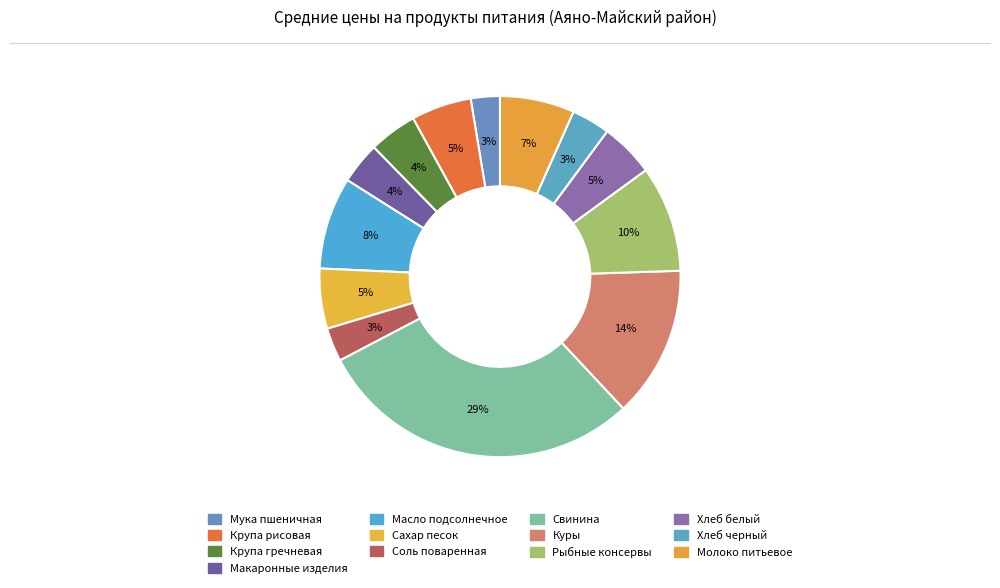

Is Крупа гречневая the majority of the pie?

No